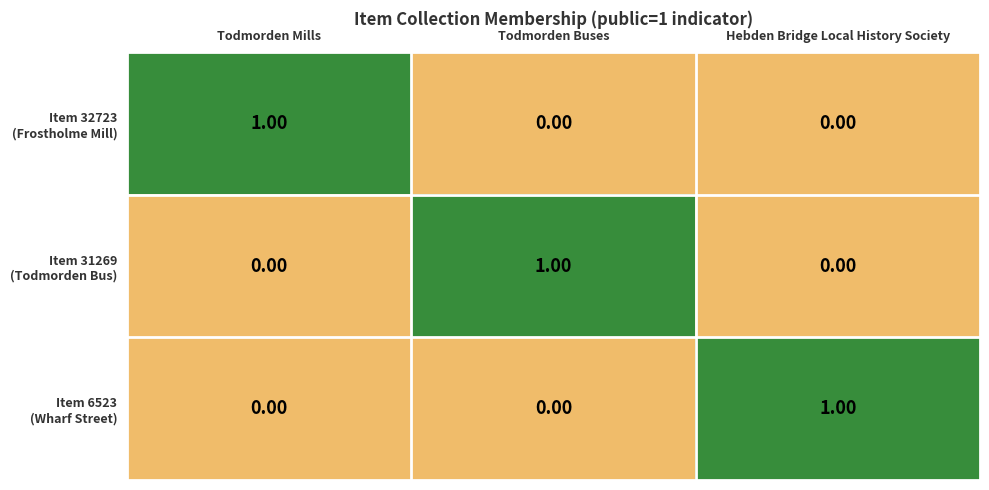

At how many categories does at least one series exceed 0?

3